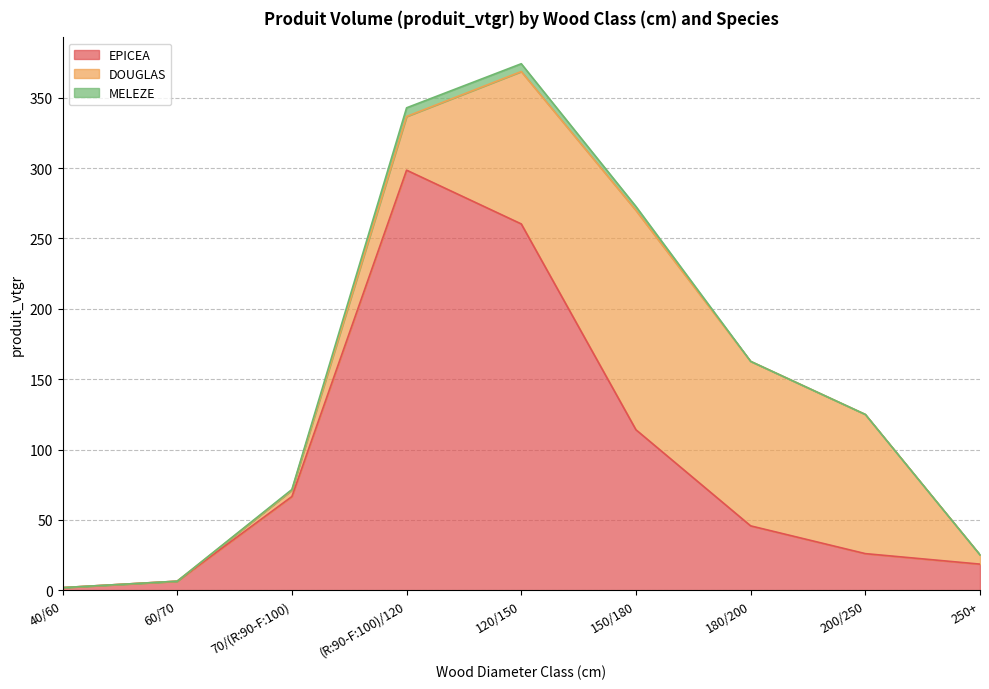

True or false: MELEZE and DOUGLAS intersect in this chart.

False